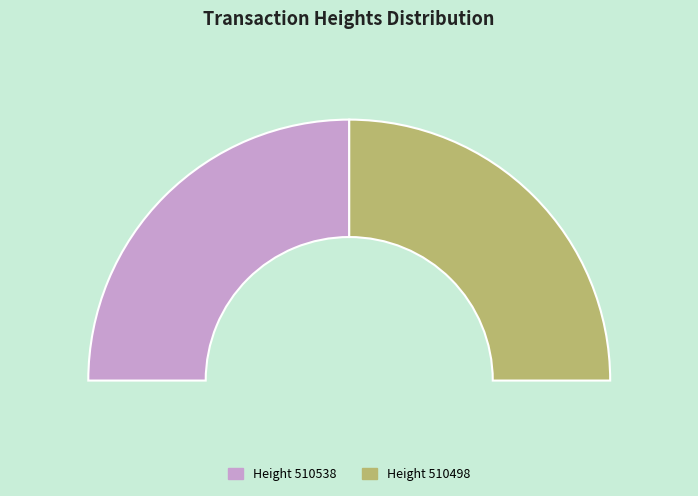

The 510498 slice represents 39% of the pie. True or false?

False